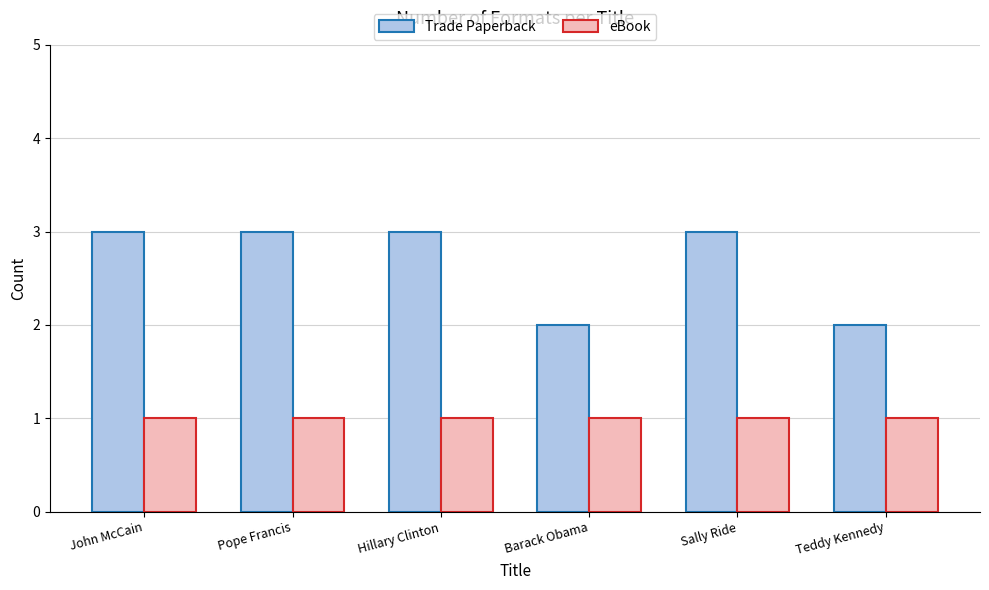

What is the label of the 1st bar from the left?

John McCain